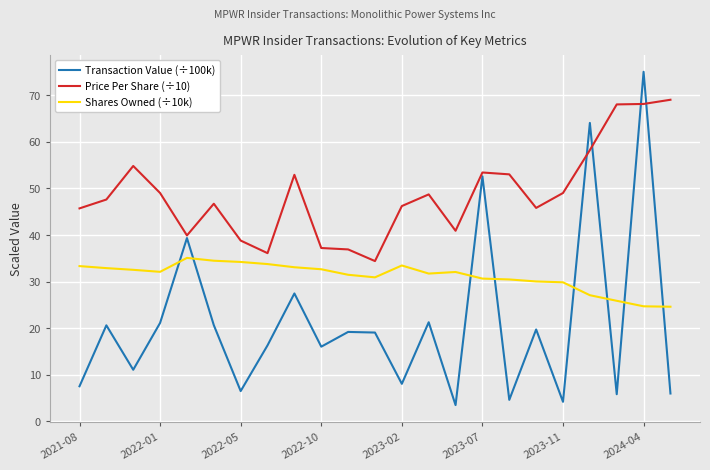

Which series has the widest spread of values?

Transaction Value (÷100k)